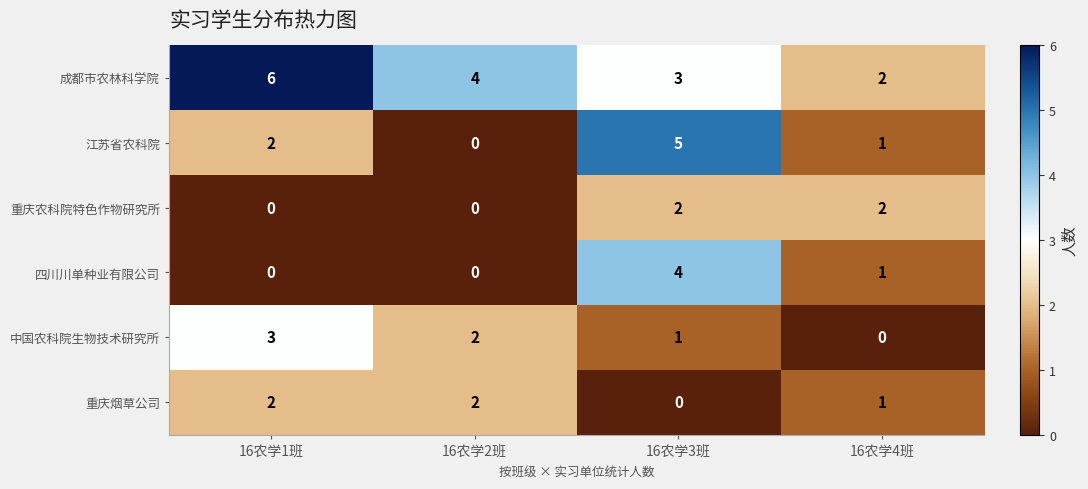

What is the difference between the maximum and minimum values in the 江苏省农科院 series?

5